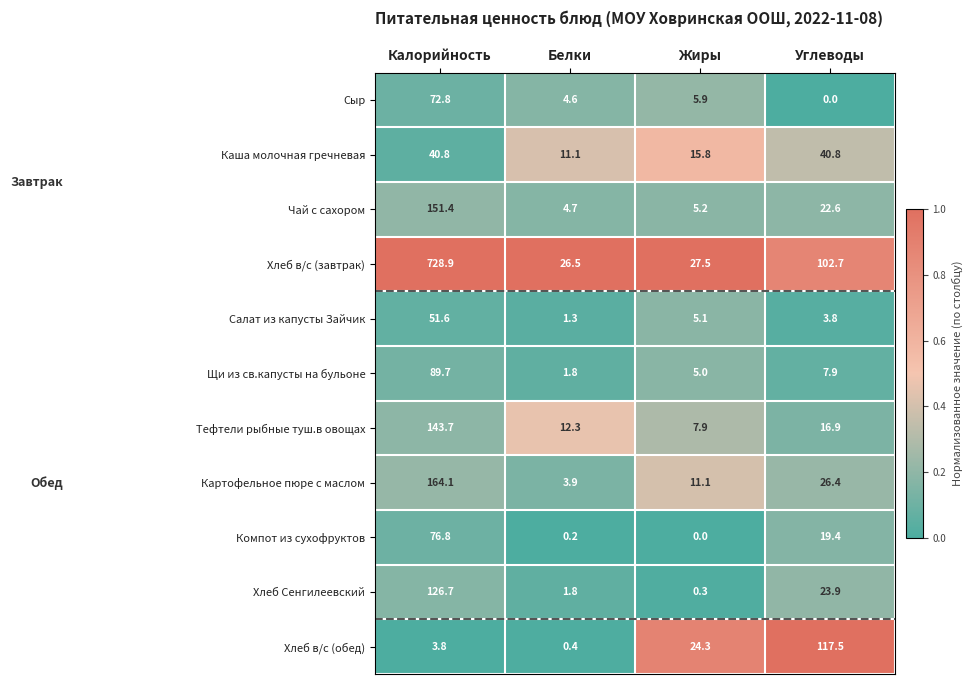

Which series has the largest range (max minus min)?

Хлеб в/с (завтрак)